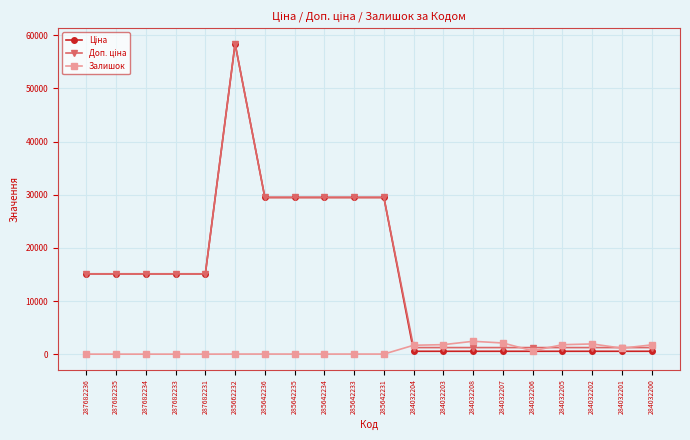

Is it true that Залишок equals 0.0 at 287682233?

True